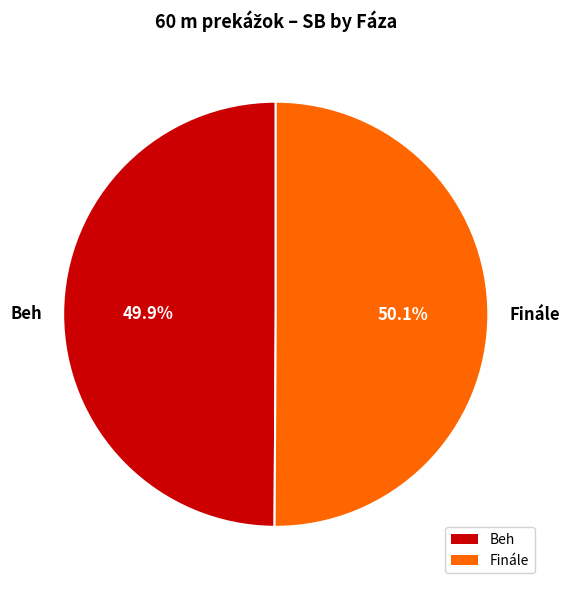

How many segments does this pie chart have?

2